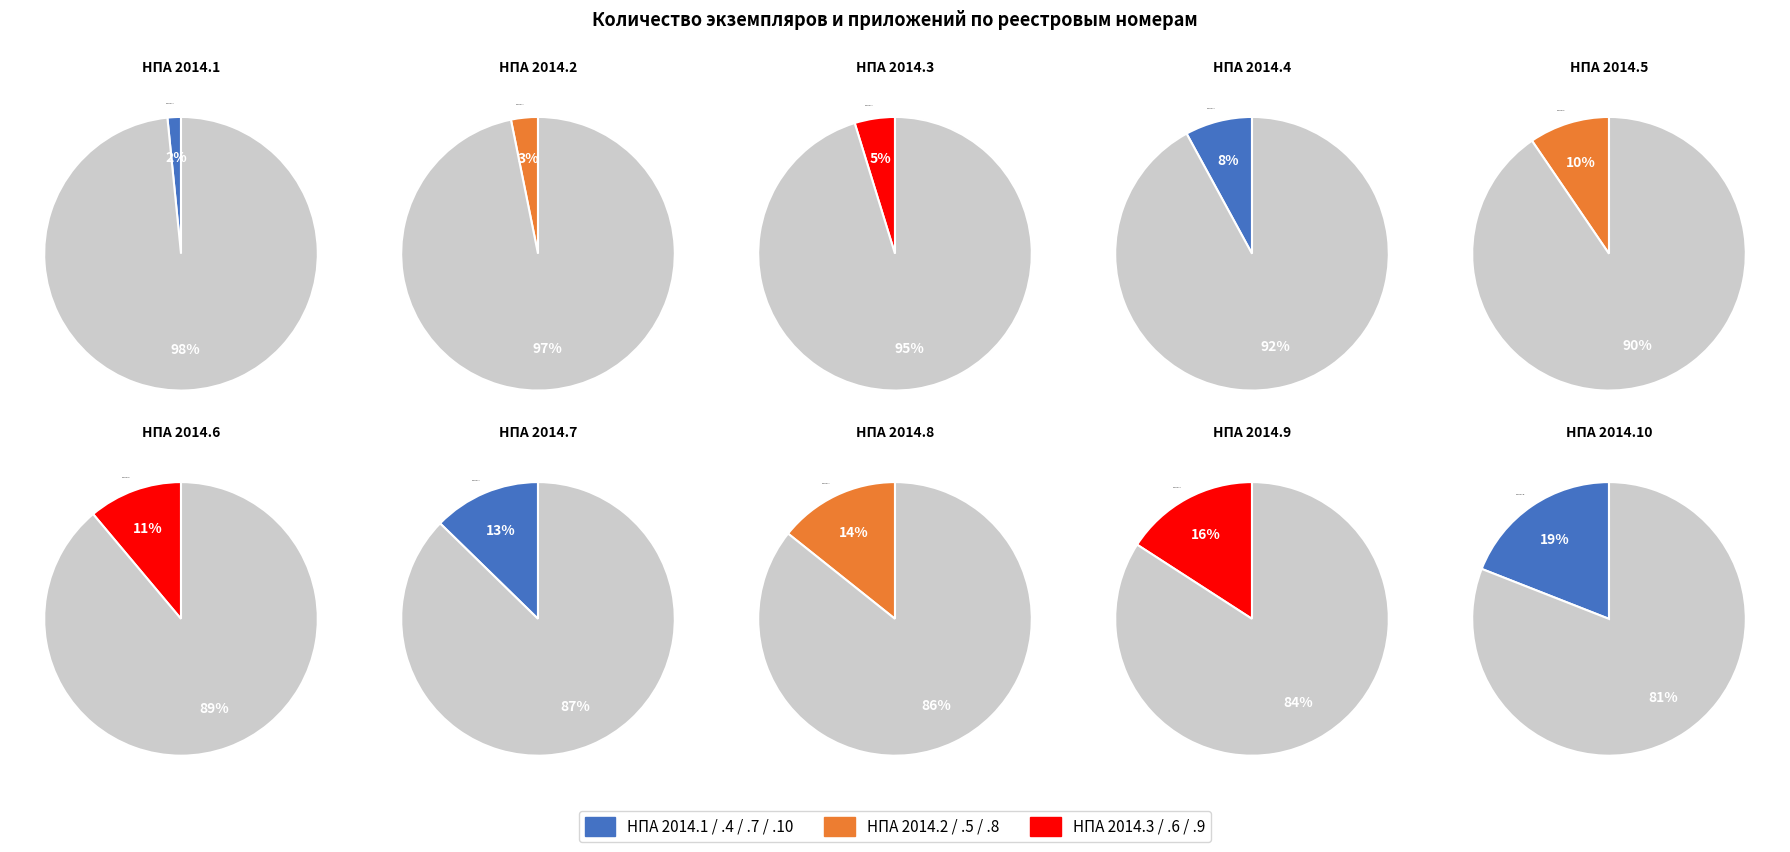

What percentage is NOT represented by НПА 2014.8?

85.7%